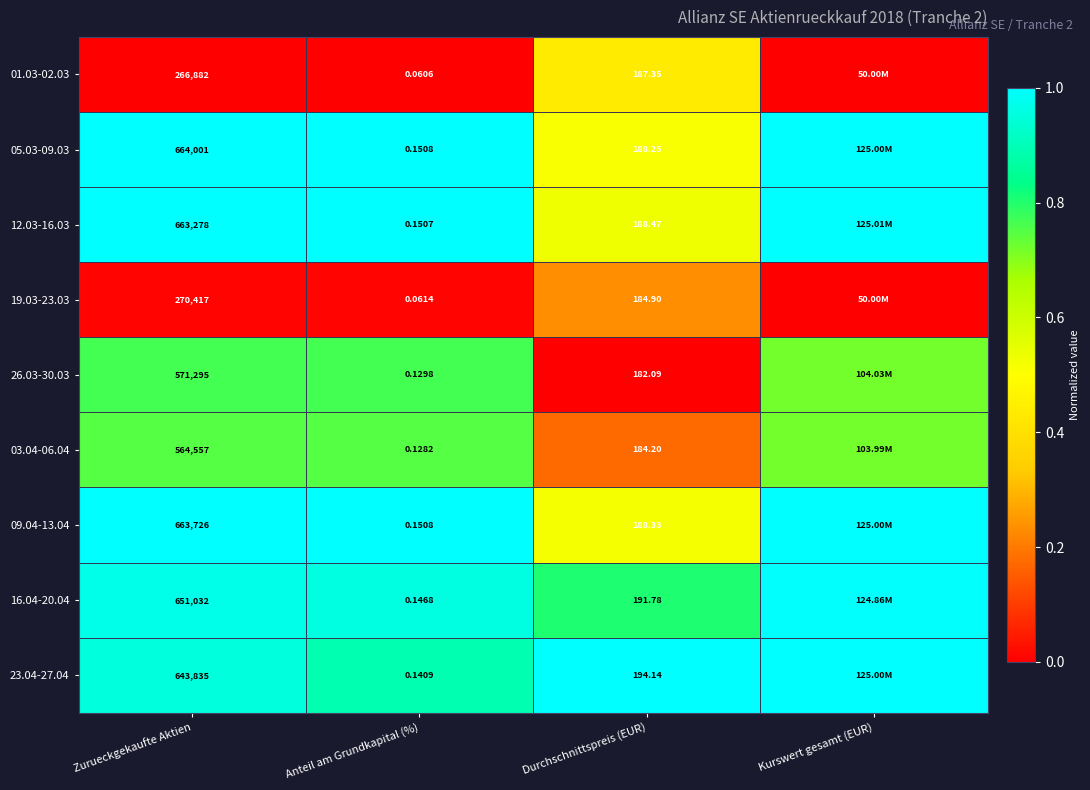

Is the value of 12.03-16.03 at Zurueckgekaufte Aktien greater than the value of 19.03-23.03 at Zurueckgekaufte Aktien?

Yes